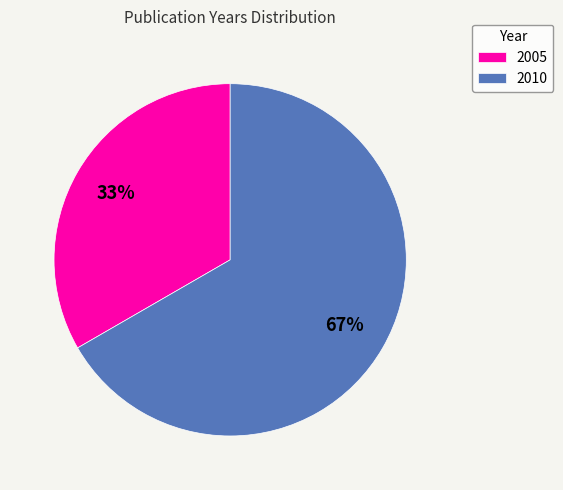

Is there a majority slice in this chart?

Yes